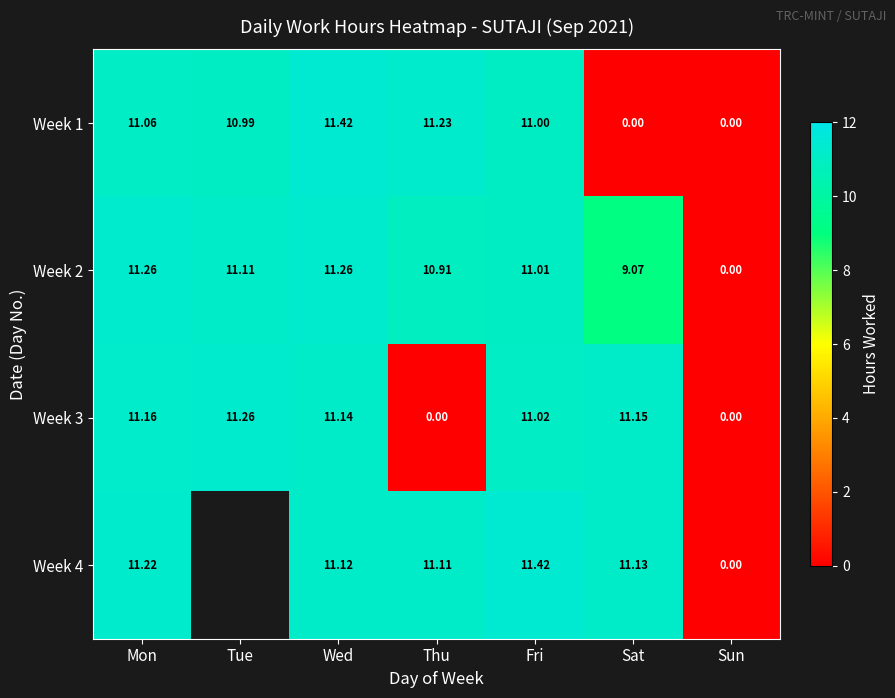

At which label does Week 3 reach its peak?

Tue